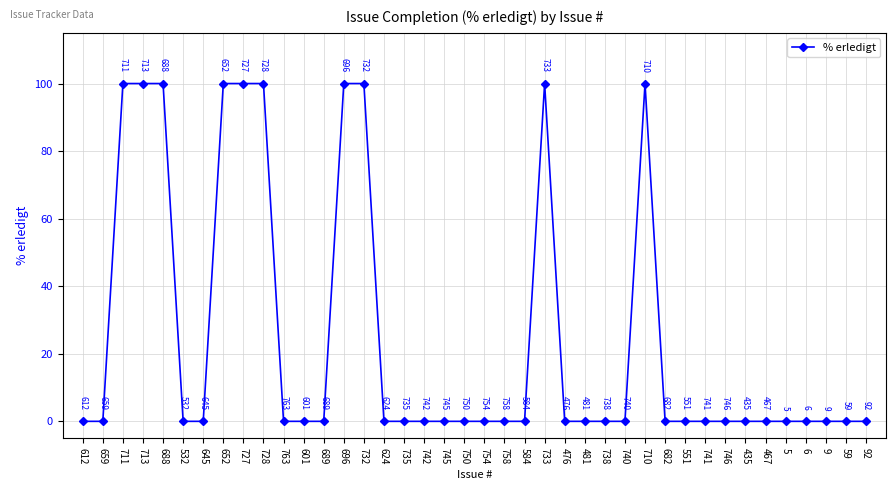

The value at 601 is 41. True or false?

False